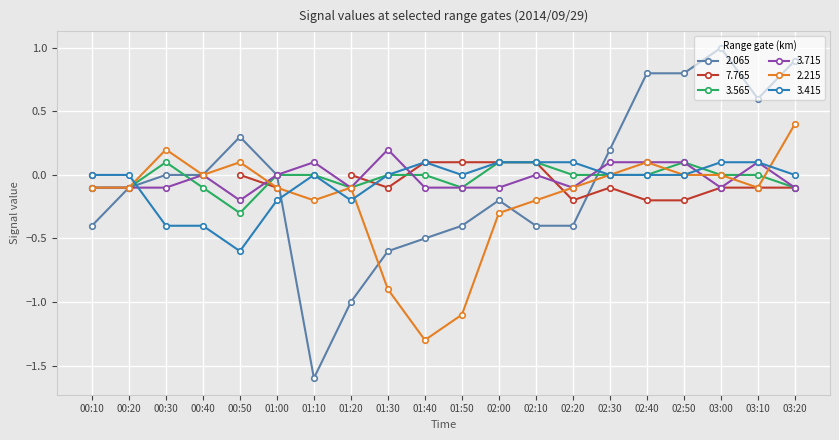

How many values in 2.065 are below zero?

10